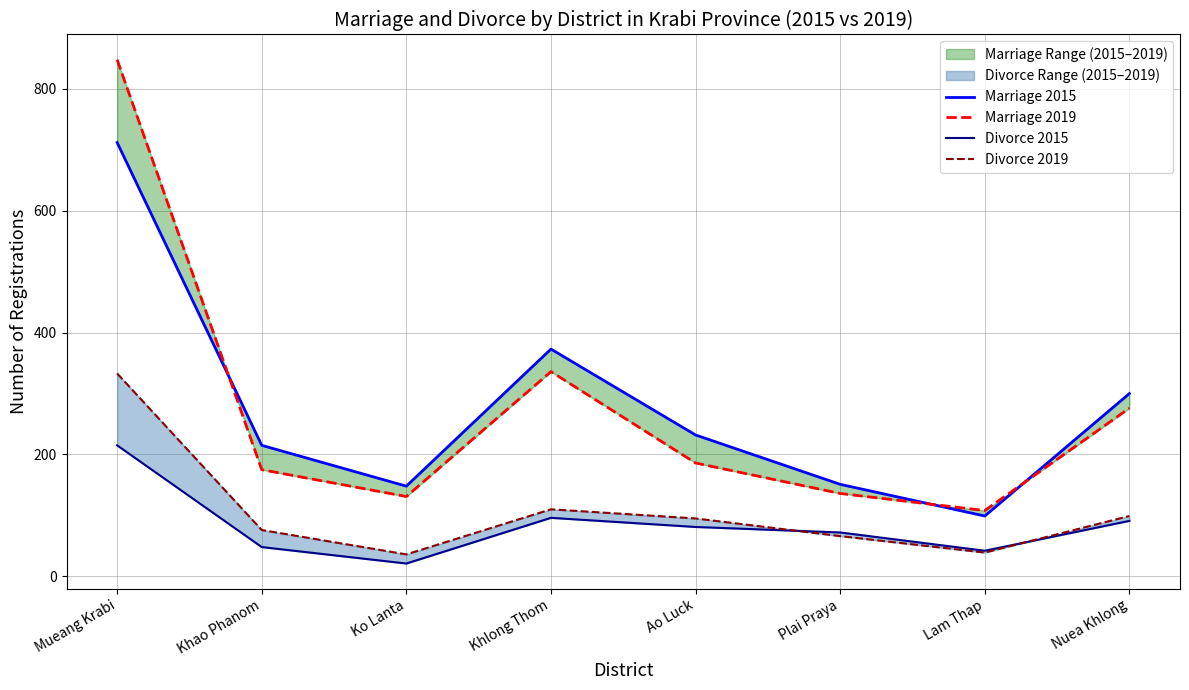

Which series has the largest total across all categories?

Marriage 2015